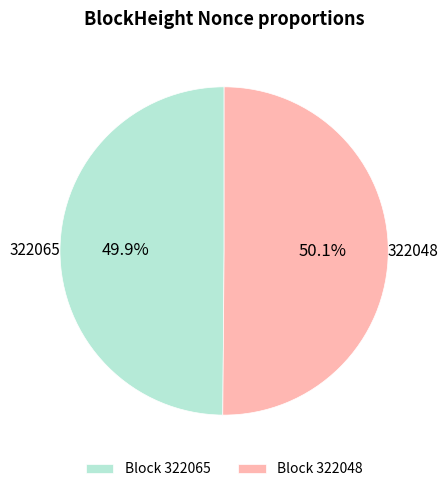

Is there a majority slice in this chart?

Yes